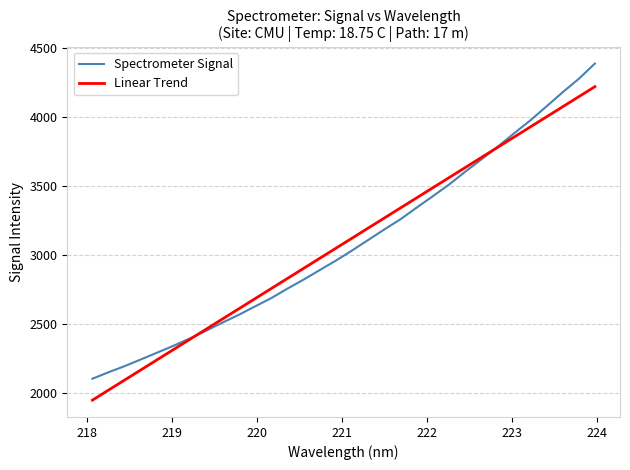

What is the maximum value shown in the chart?

4387.6